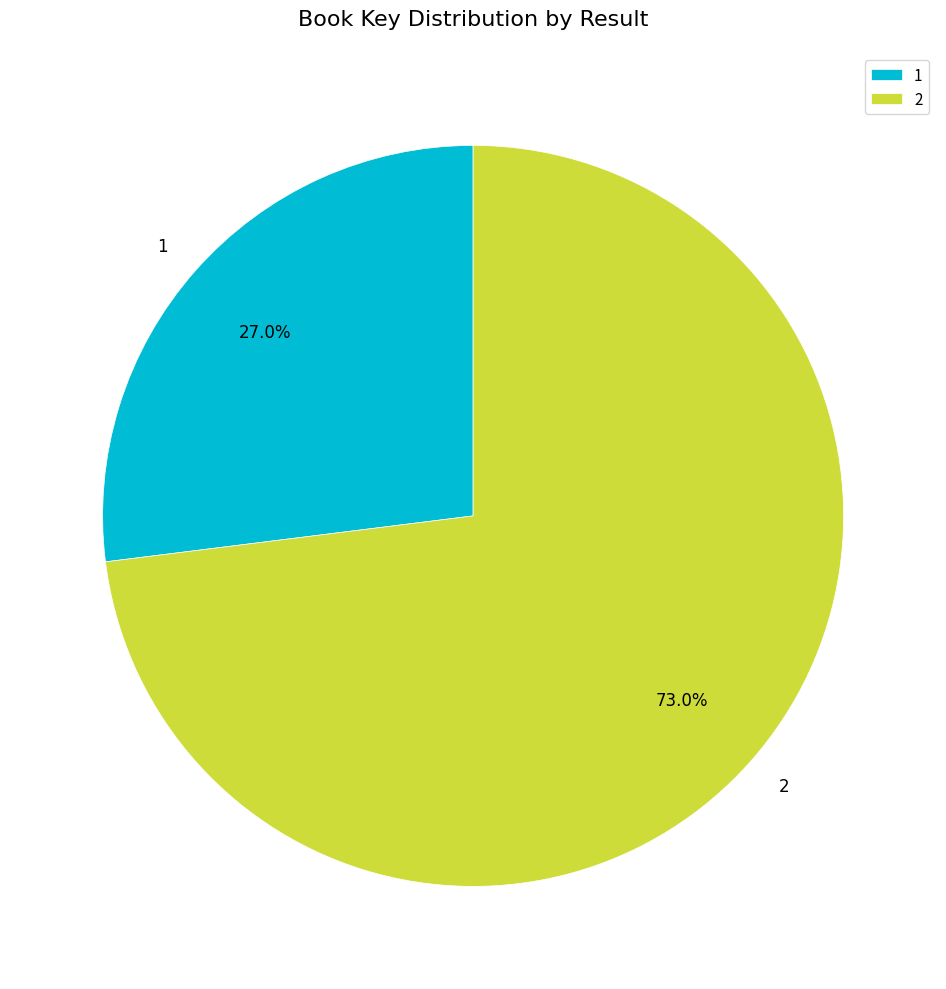

Count the number of slices in the pie.

2